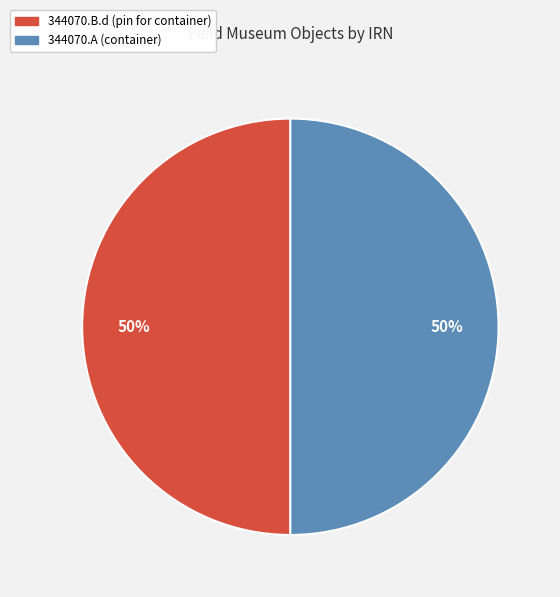

Combined, do 344070.B.d (pin for container) and 344070.A (container) account for over 50%?

Yes